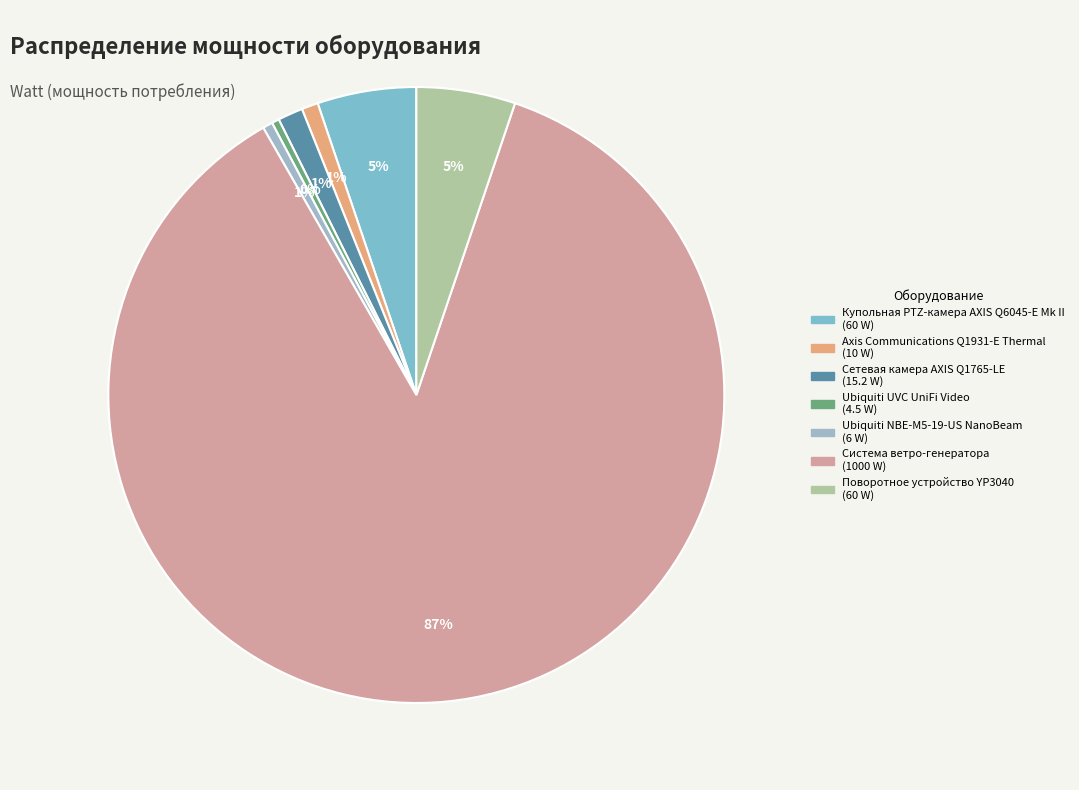

Which has a higher value, Система ветро-генератора or Axis Communications Q1931-E Thermal?

Система ветро-генератора